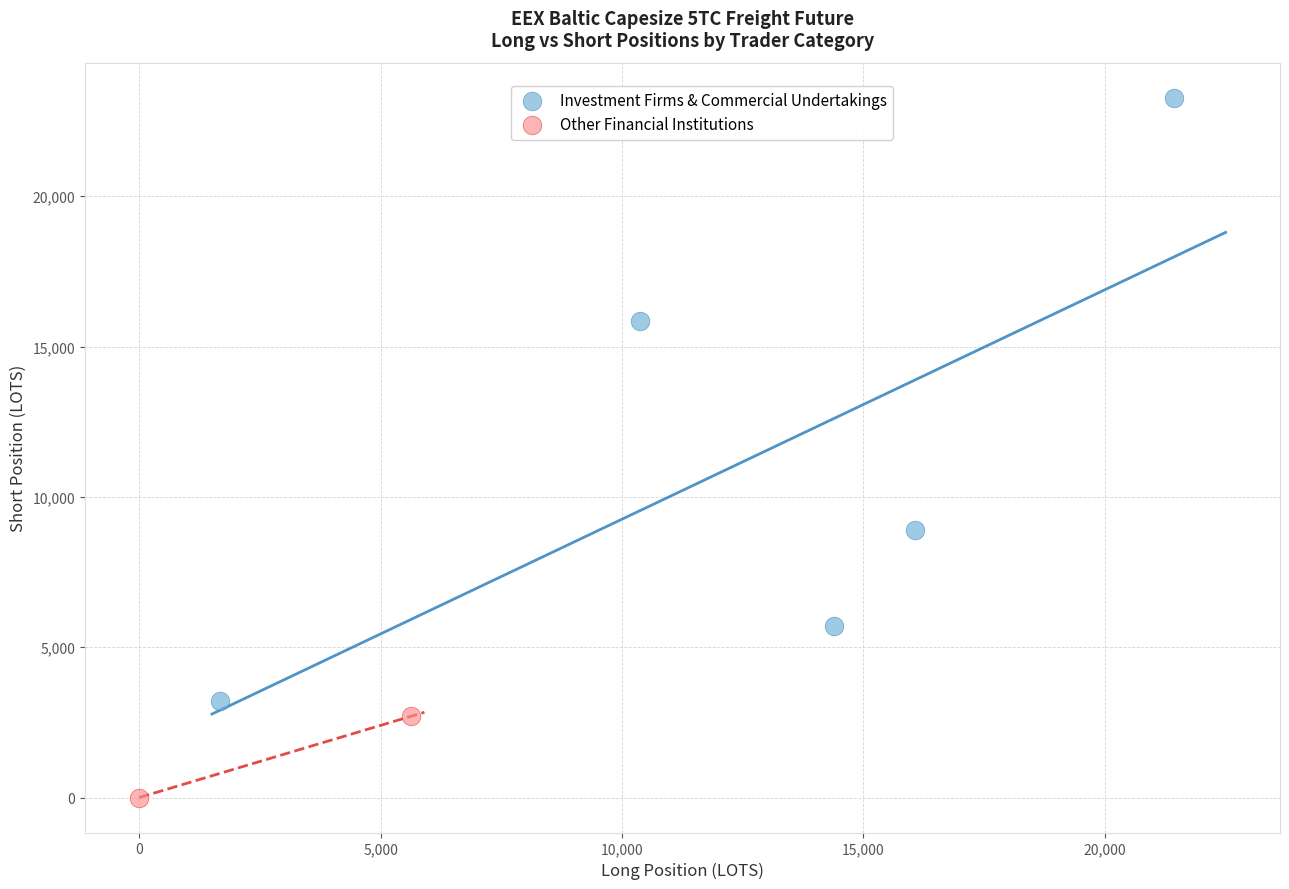

Which series reaches the minimum Y coordinate?

Other Financial Institutions